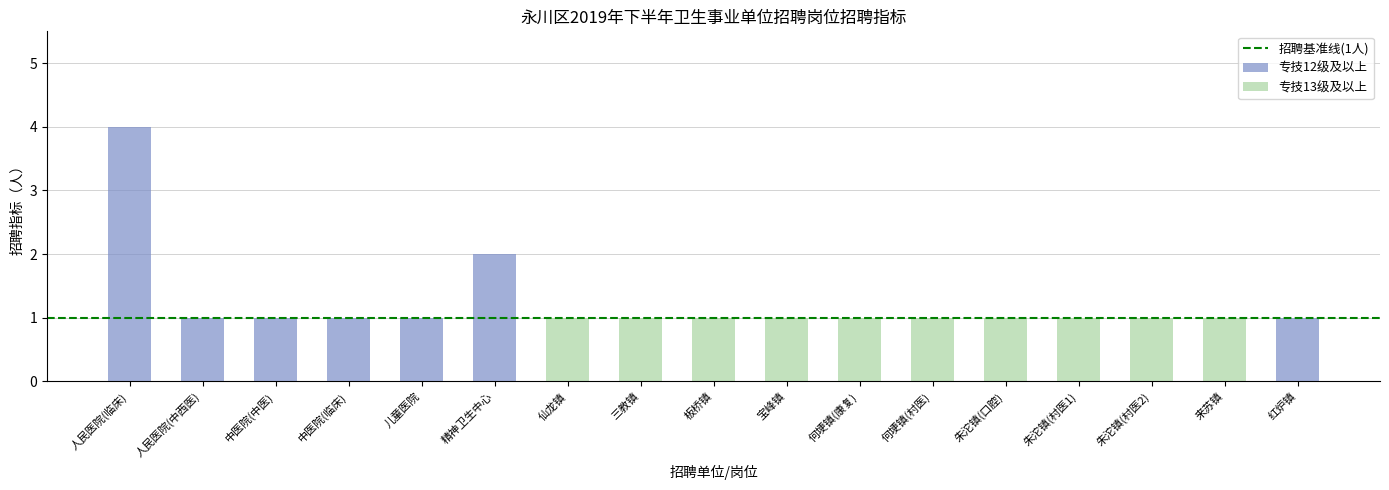

Which category has the highest value across all series?

人民医院(临床)